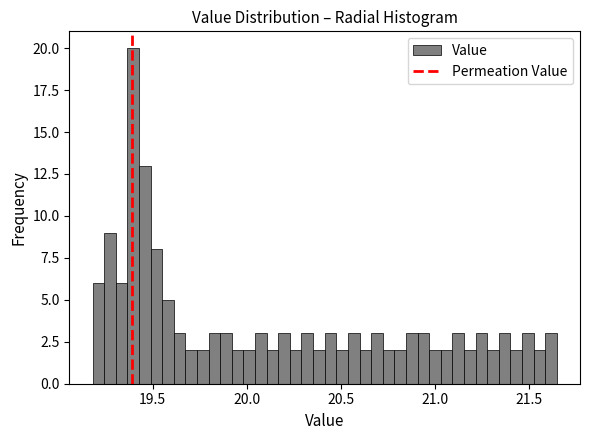

Read against the x-axis, roughly where is the centre of the tallest bar?

19.40